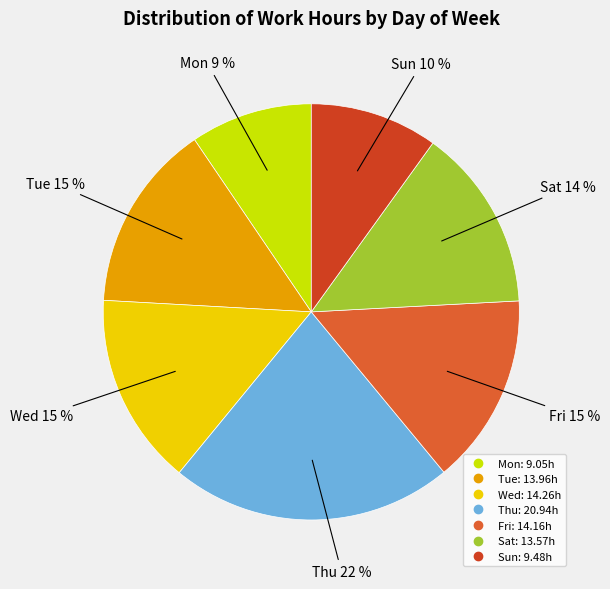

Approximately how many times larger is the value at Mon compared to Wed?

0.6